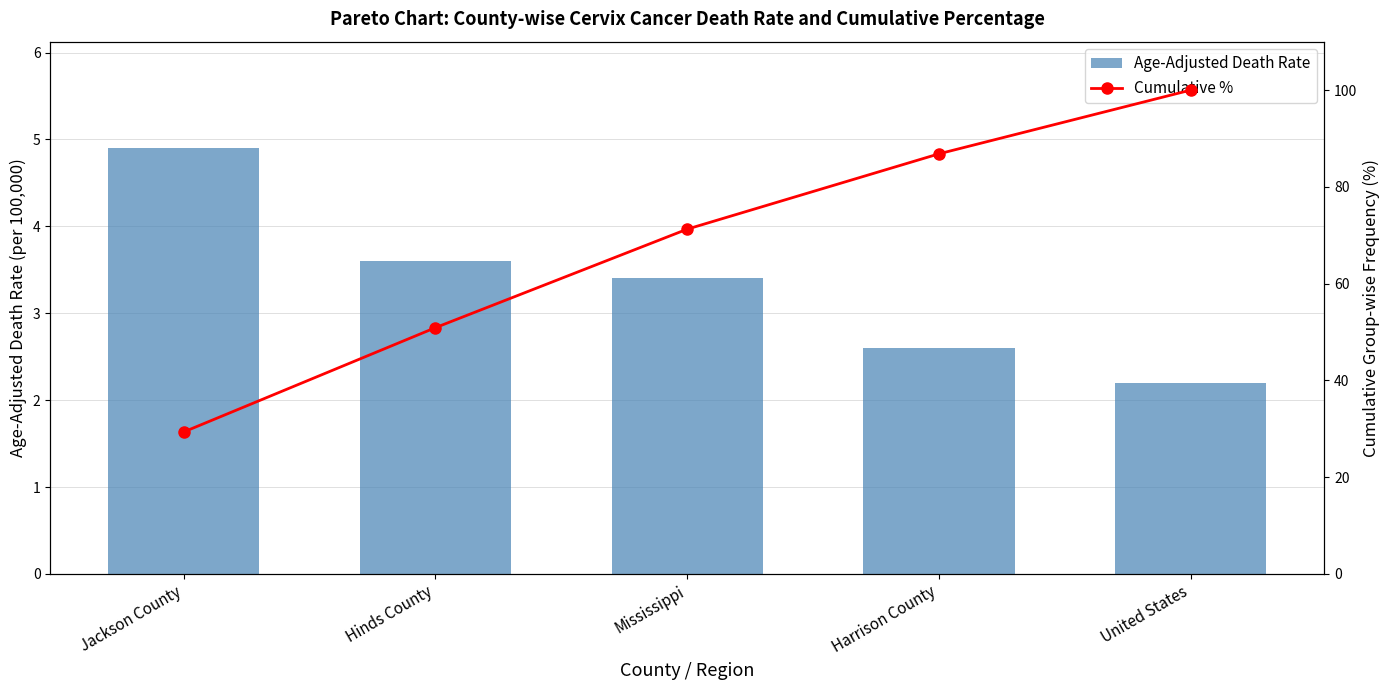

What is the average value of the Cumulative % series?

67.7